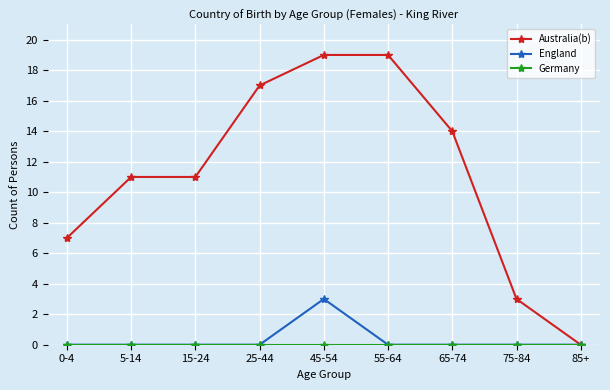

What is the total value across all series at 25-44?

17